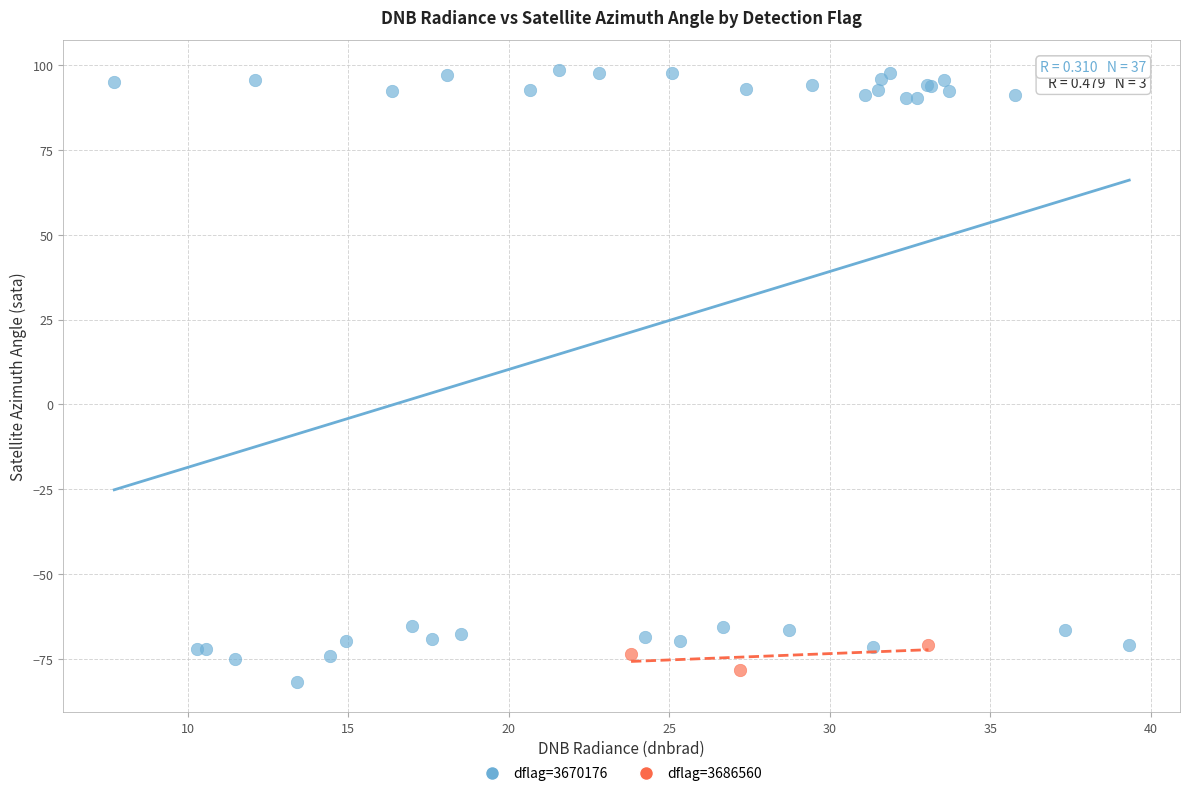

Which series has the largest Y range (max minus min)?

dflag=3670176